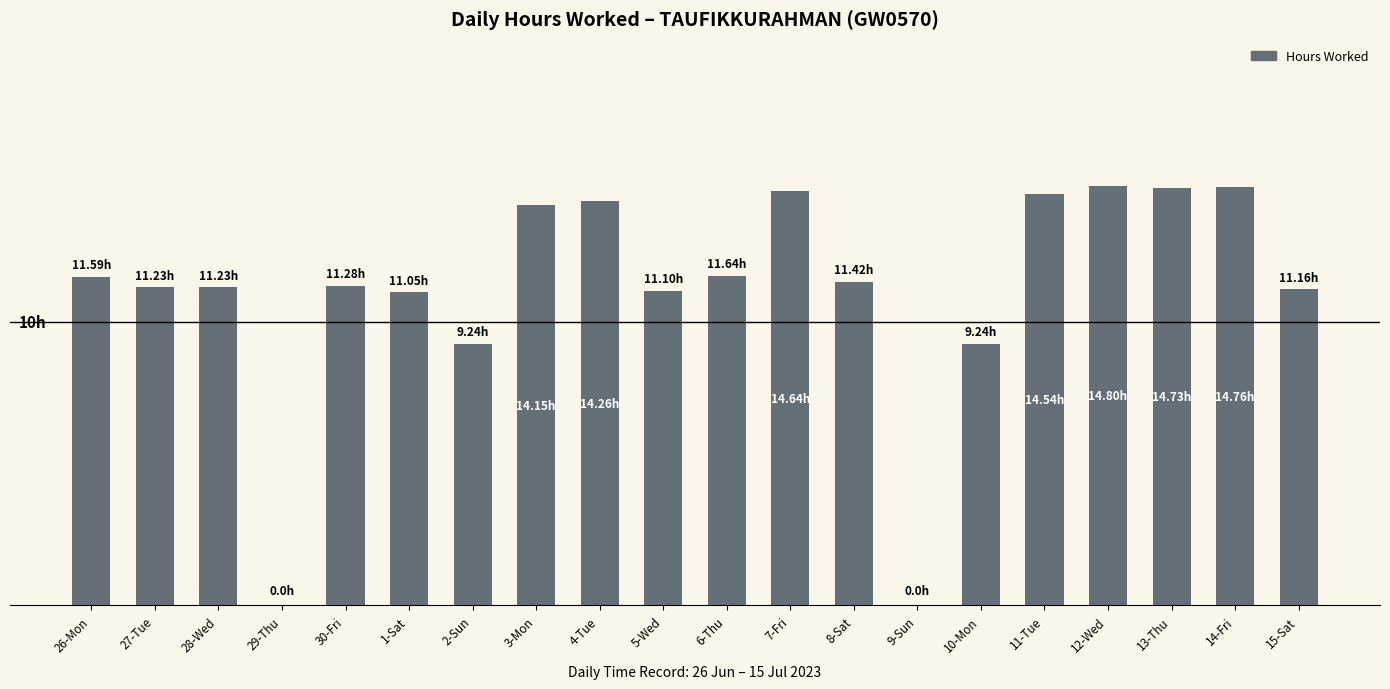

Are the bars grouped side by side (vs. stacked)?

No